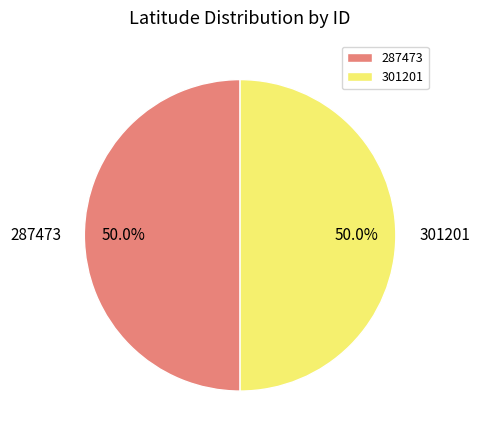

How many segments does this pie chart have?

2